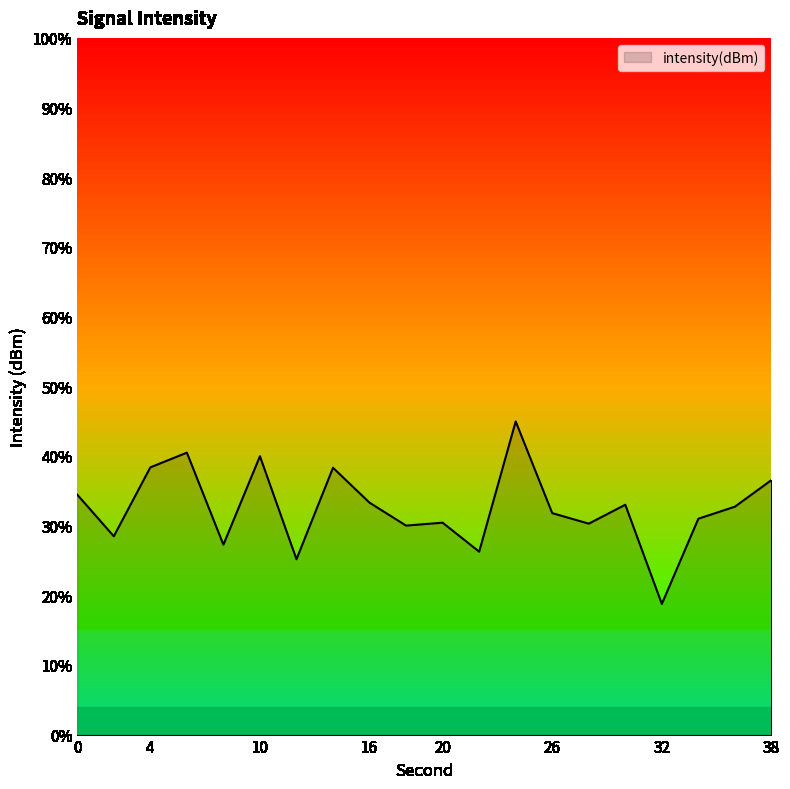

Does the chart display data point markers on the line(s)?

No